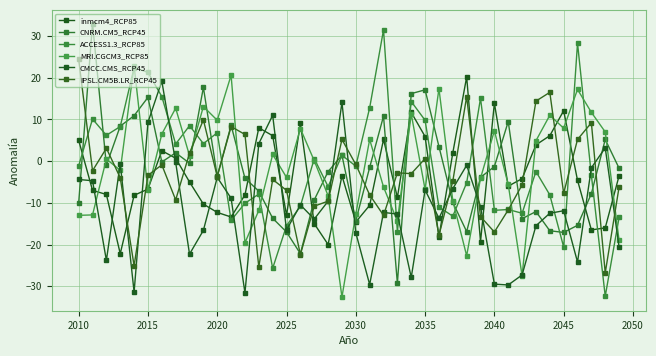

Where is IPSL.CM5B.LR_RCP45 nearest to the value -1?

2035